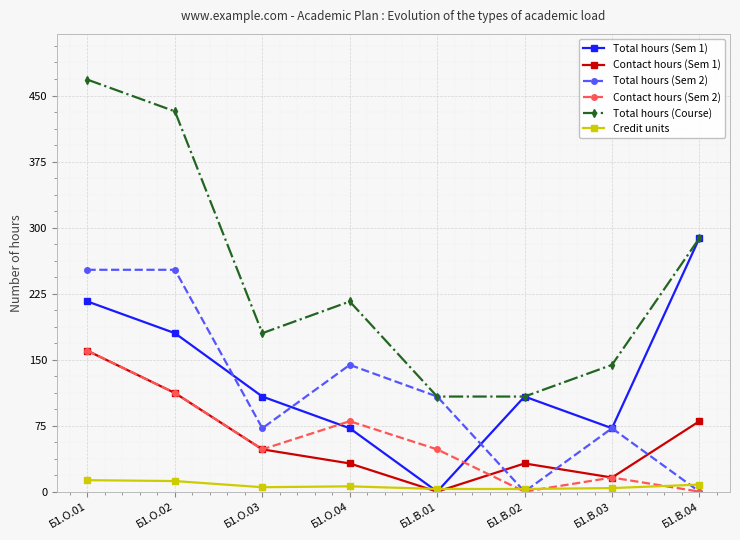

Is this an area chart (filled region under the line)?

No